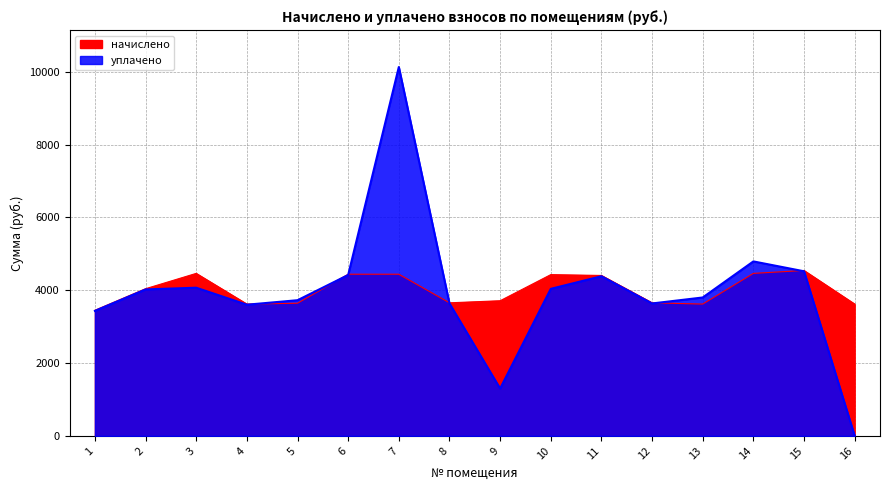

Between which two adjacent categories do уплачено and начислено first intersect?

4 and 5